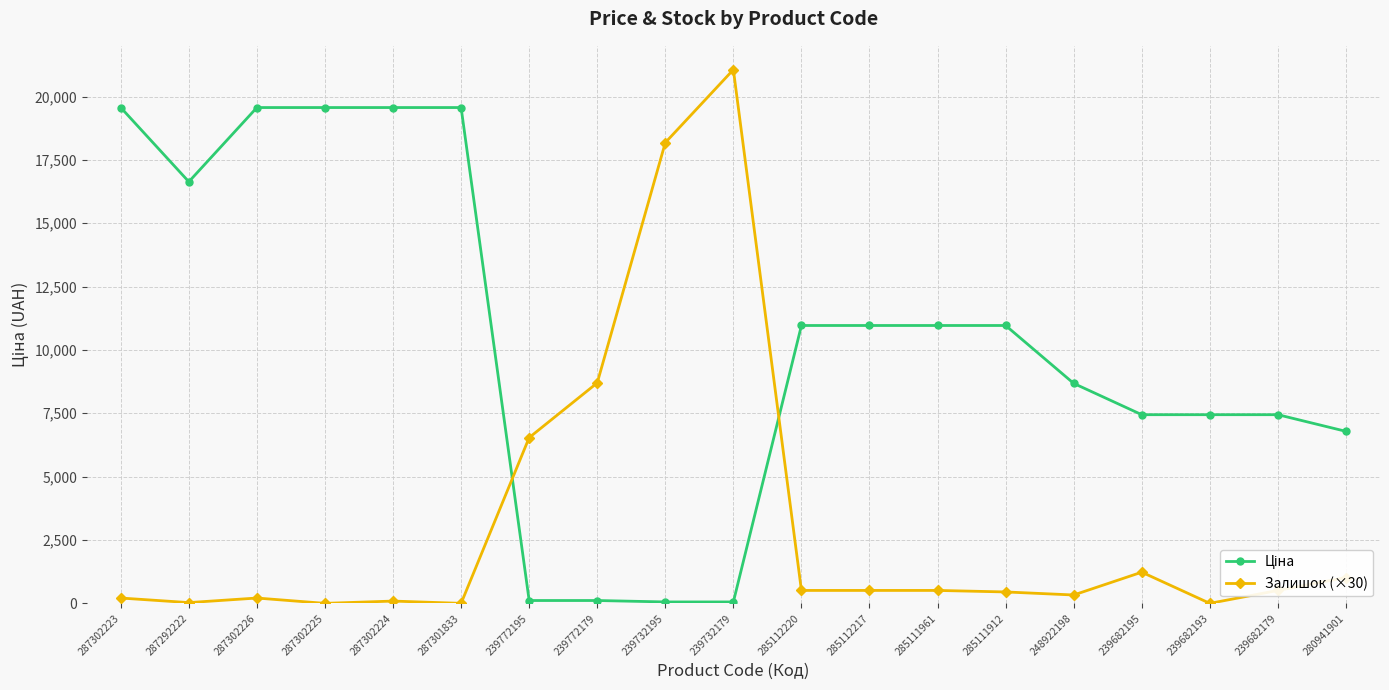

Which series has the largest range (max minus min)?

Залишок (×30)